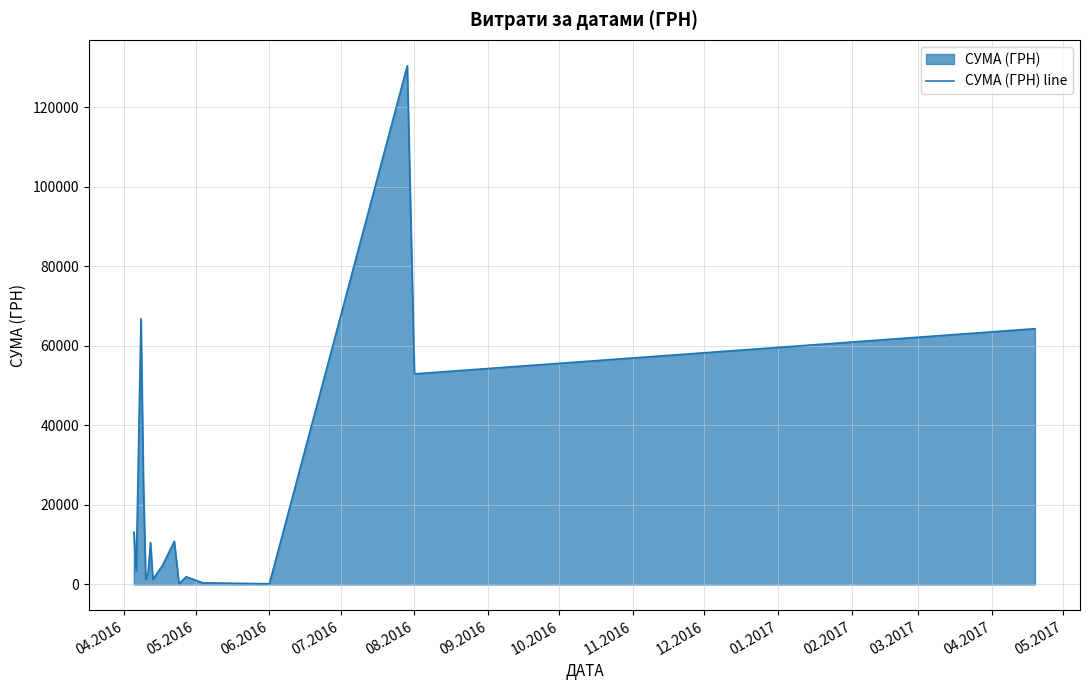

How many distinct data groups are displayed?

1